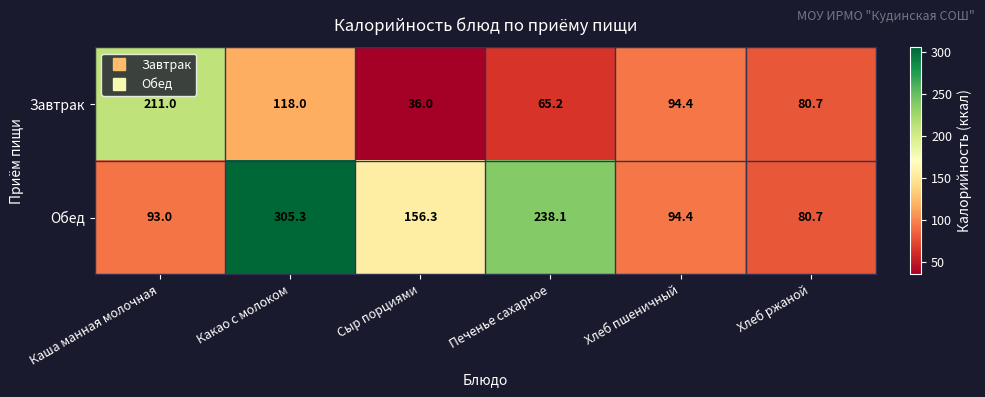

What is the difference between the second highest and minimum values in the Обед series?

157.4